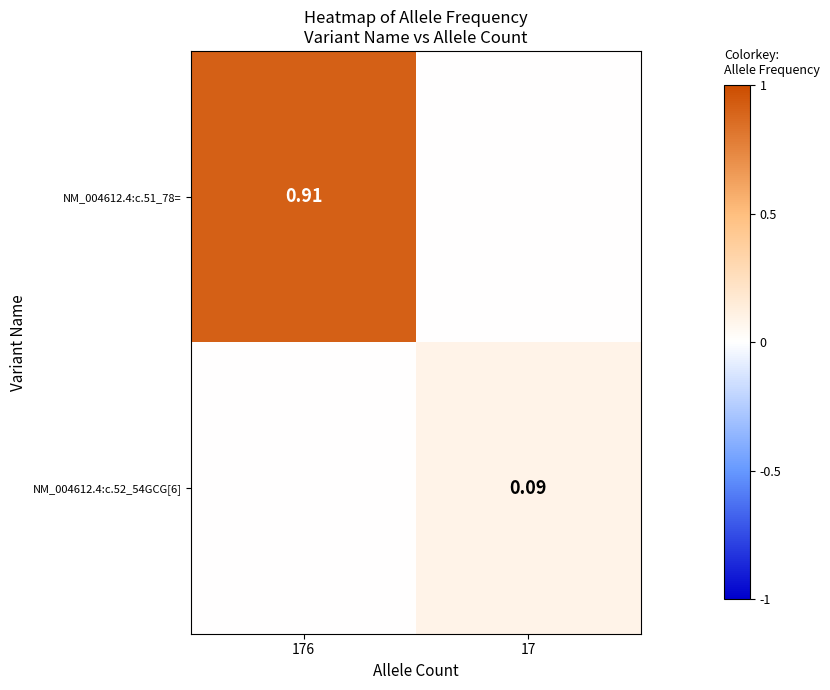

What is the approximate value of NM_004612.4:c.51_78= at 176?

0.9